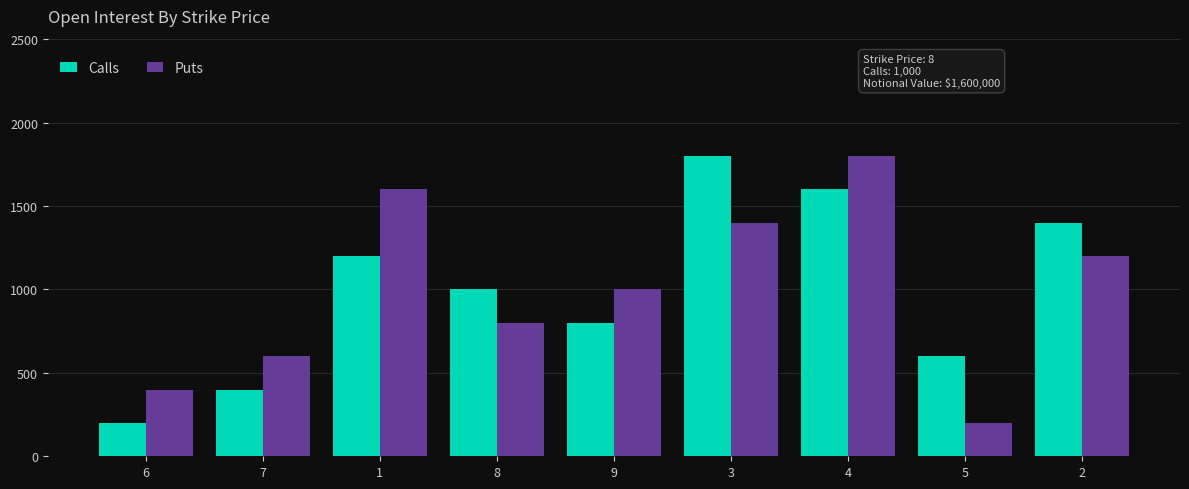

At 6, list the series in order from largest to smallest.

Puts, Calls